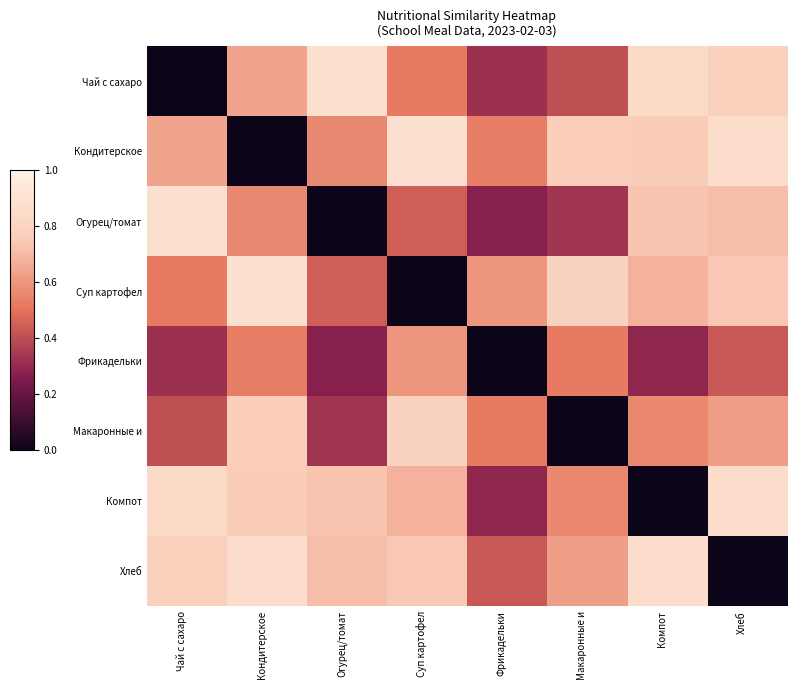

At which category is the sum across all series the highest?

Кондитерское